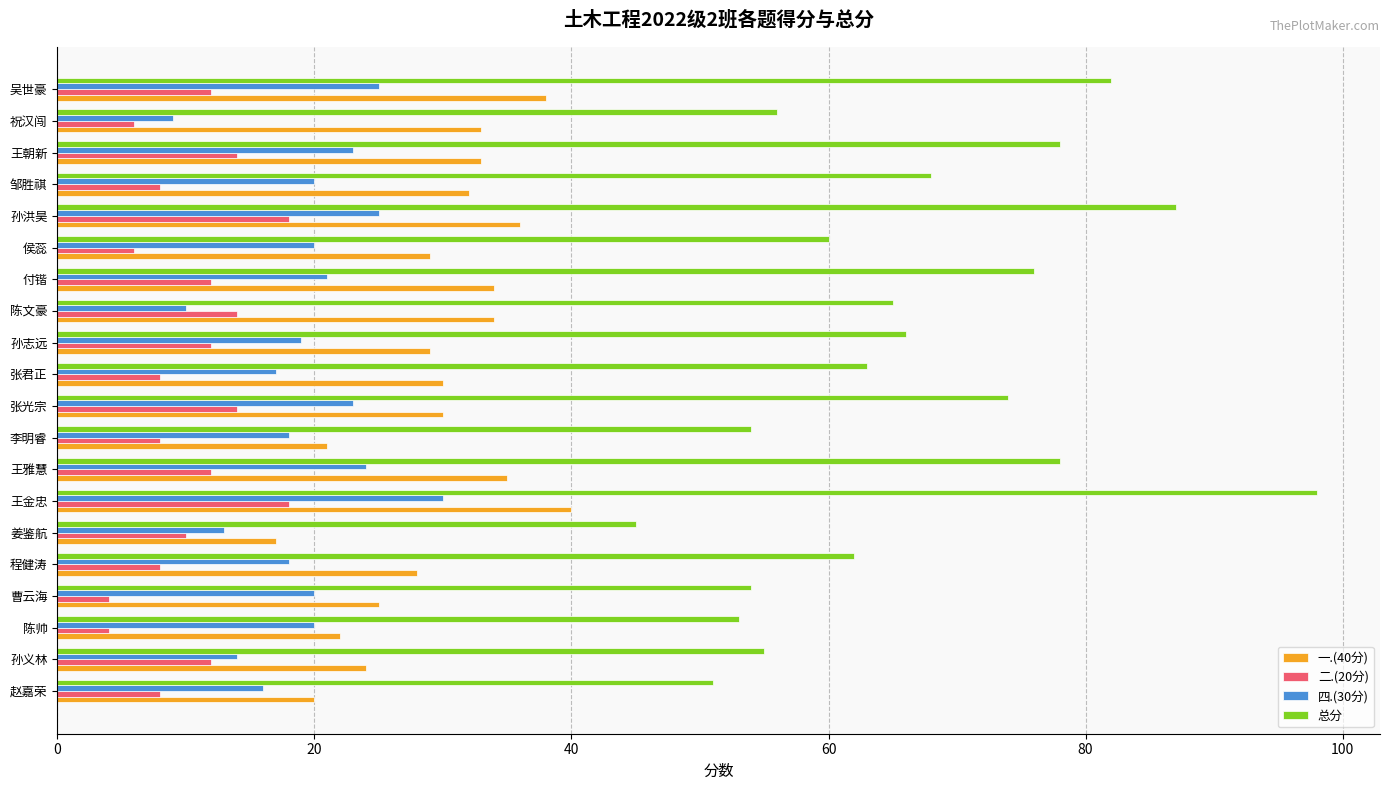

Which category has the lowest value in the 总分 series?

姜鉴航